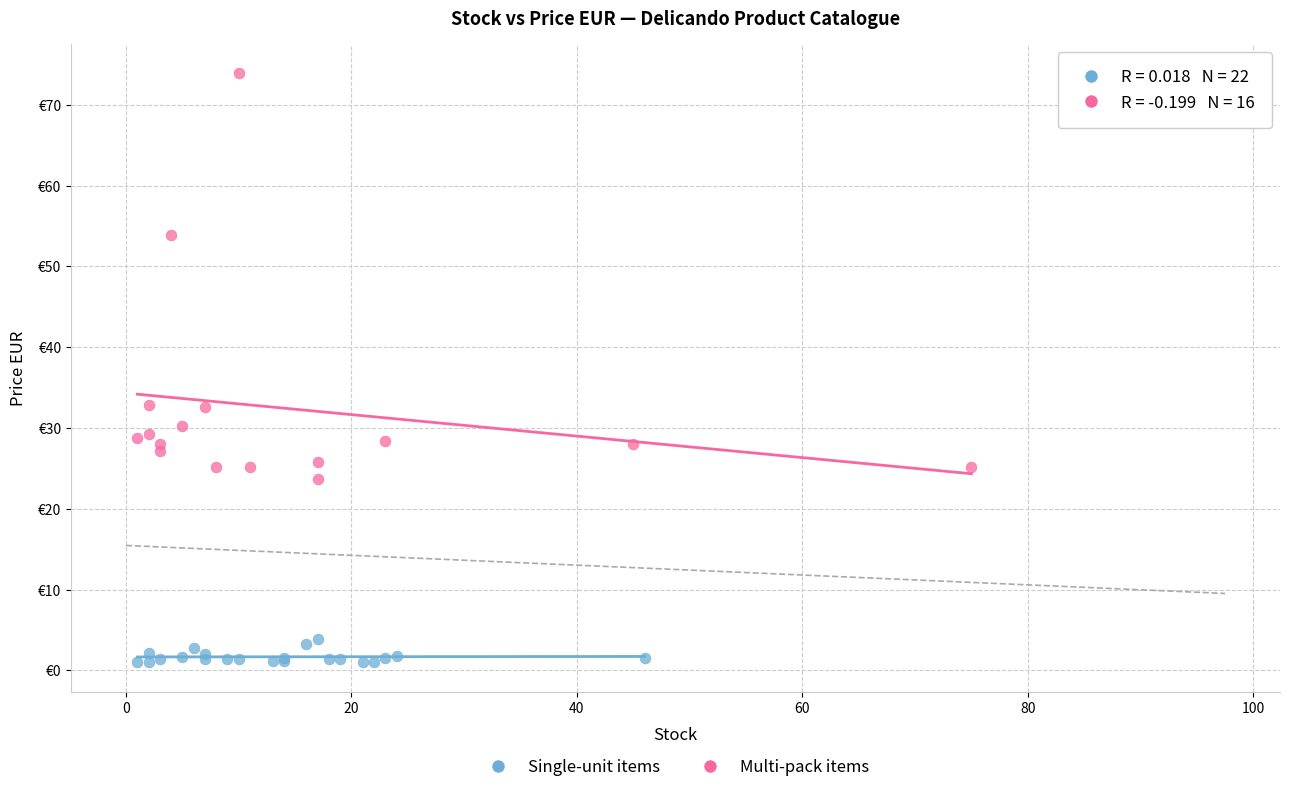

Which series has the widest spread of Y values?

Multi-pack items